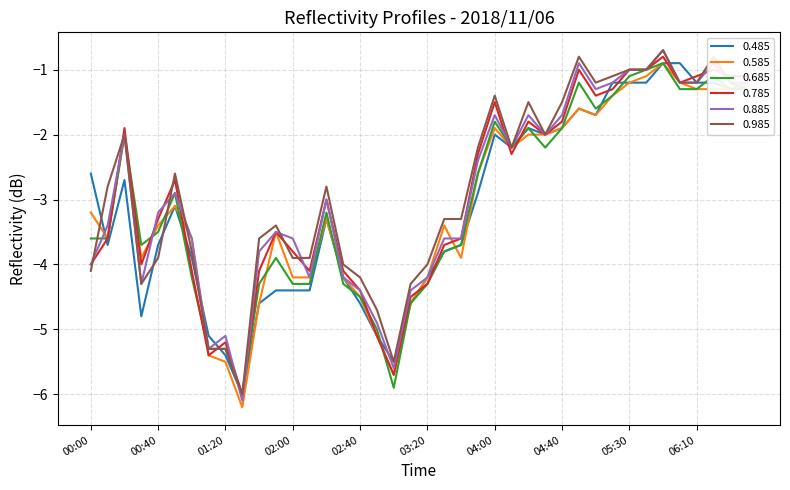

Which series has the widest spread of values?

0.885